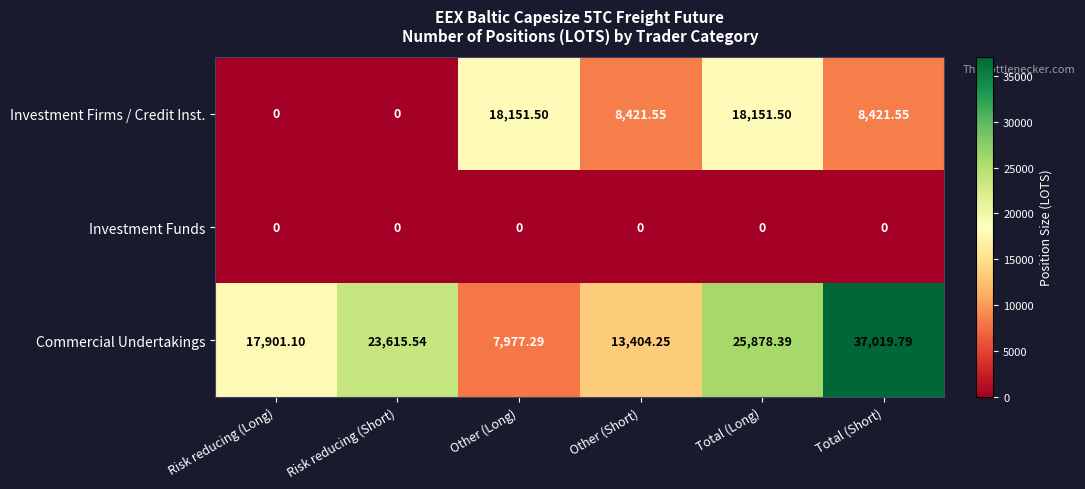

How many categories are shown in the chart?

6